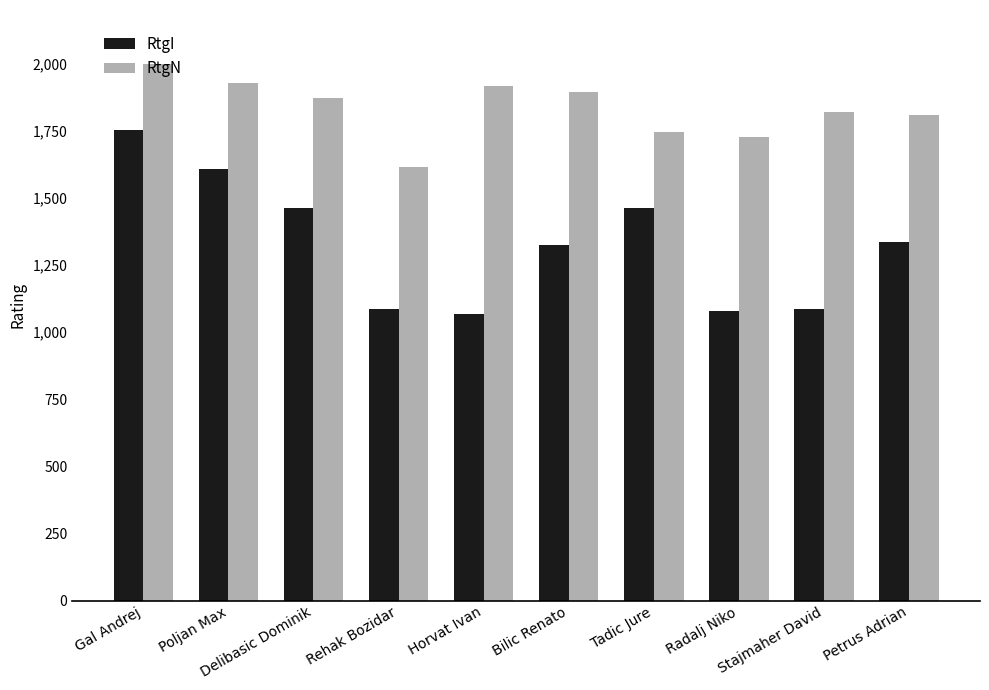

What is the difference between the RtgI values at Radalj Niko and Stajmaher David?

8